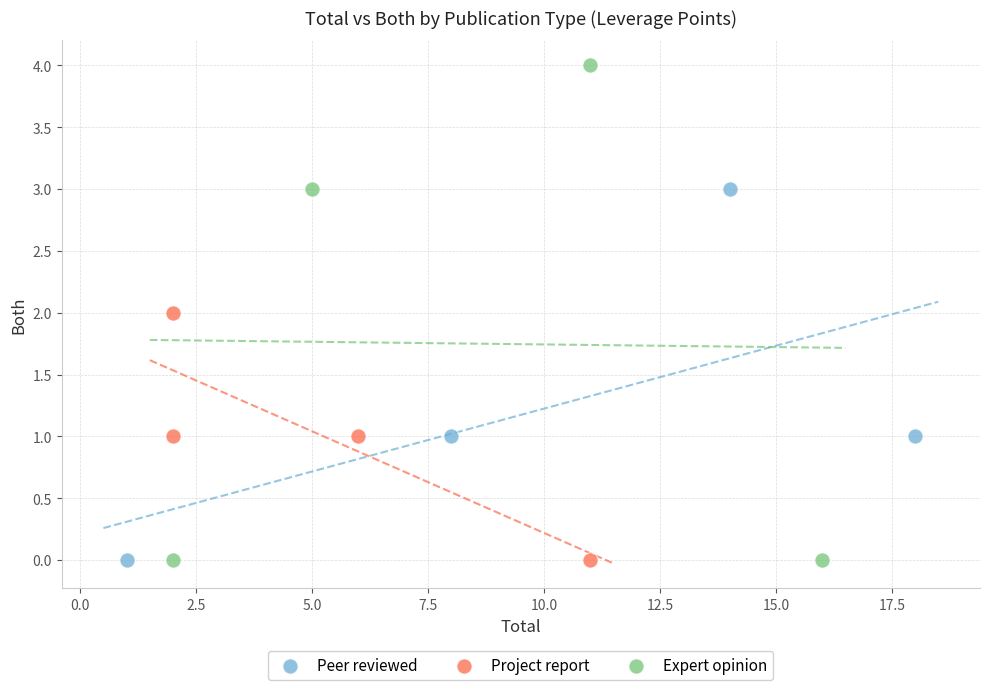

Which series reaches the maximum Y coordinate?

Expert opinion